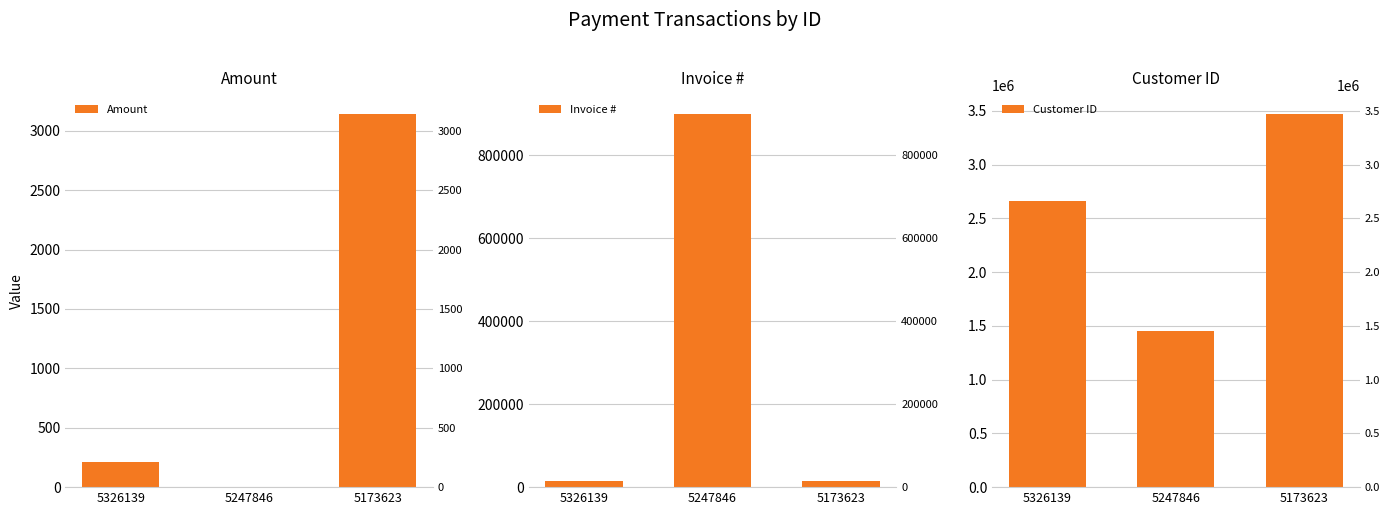

What is the value of the Invoice # bar at the 2nd from the left?

900005.0